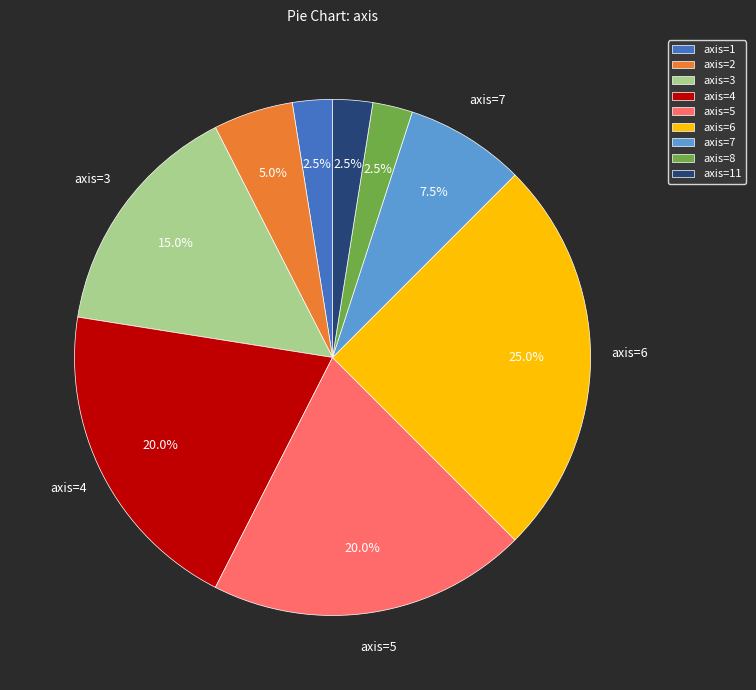

Between axis=6 and axis=7, which is larger?

axis=6